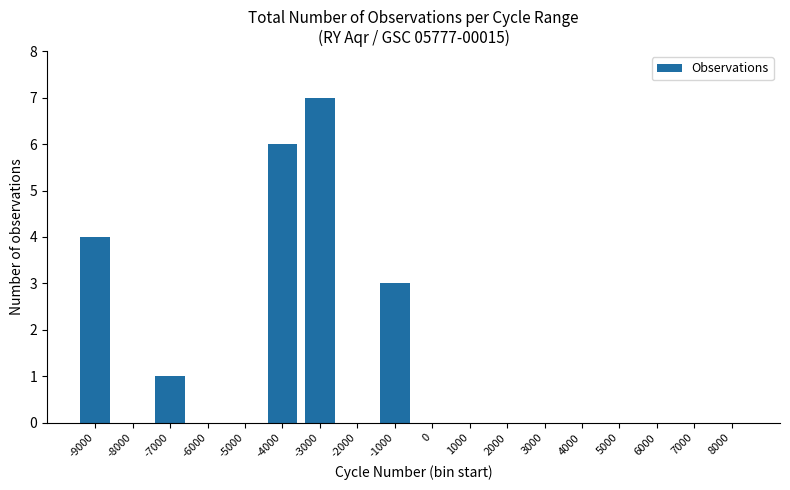

Which has a higher value, -3000 or 7000?

-3000